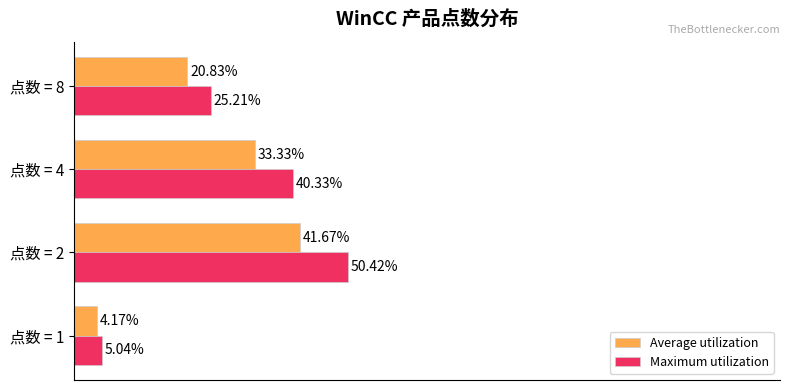

Which series has the largest range (max minus min)?

Maximum utilization